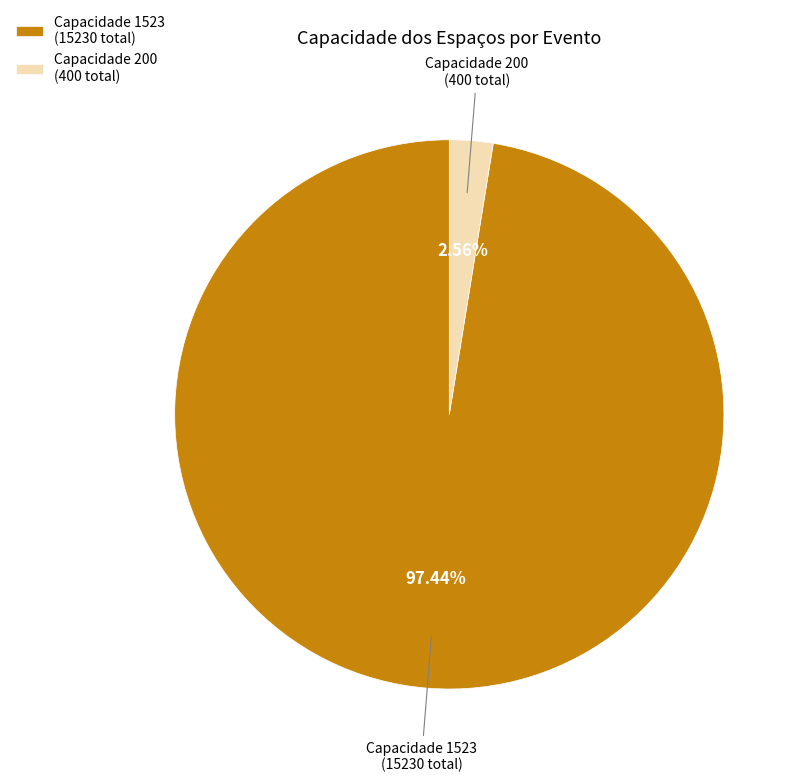

Which has a higher value, Capacidade 1523 (15230 total) or Capacidade 200 (400 total)?

Capacidade 1523 (15230 total)